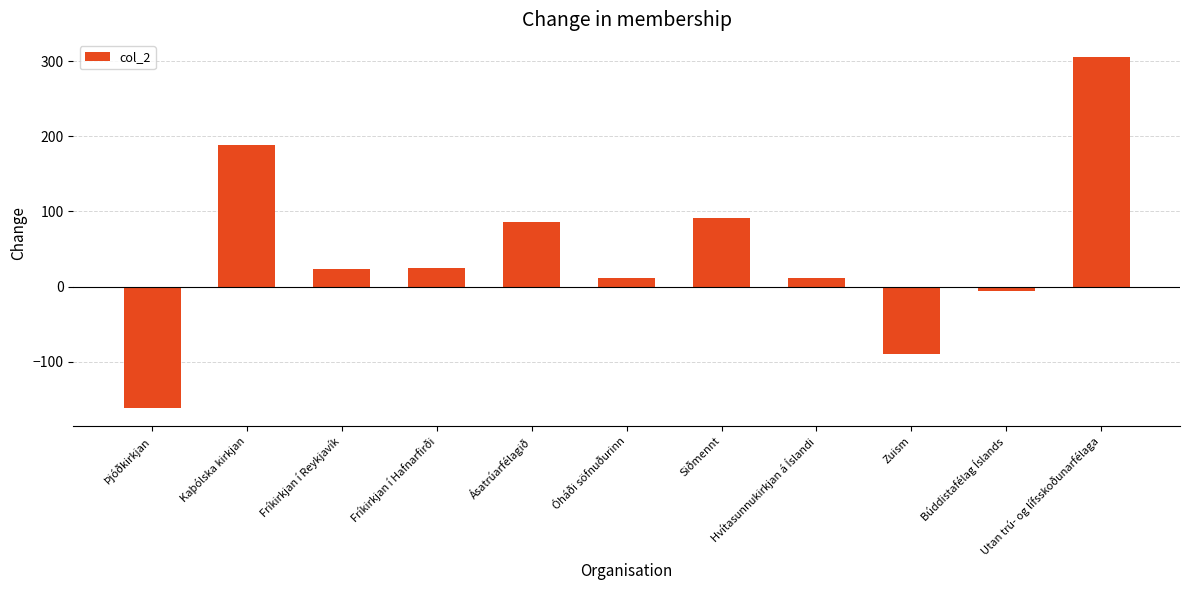

What is the average value?

44